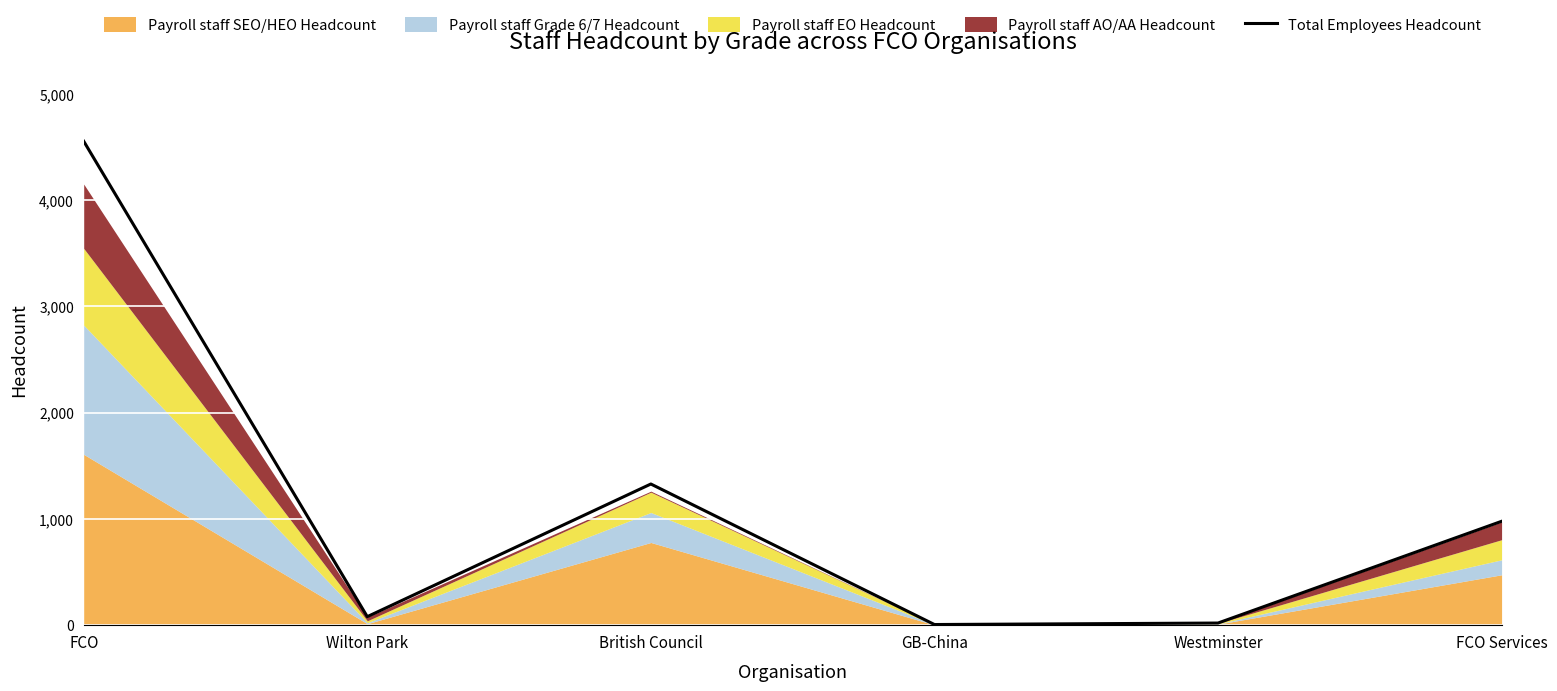

The Total Employees Headcount series shows 913 at British Council. True or false?

False